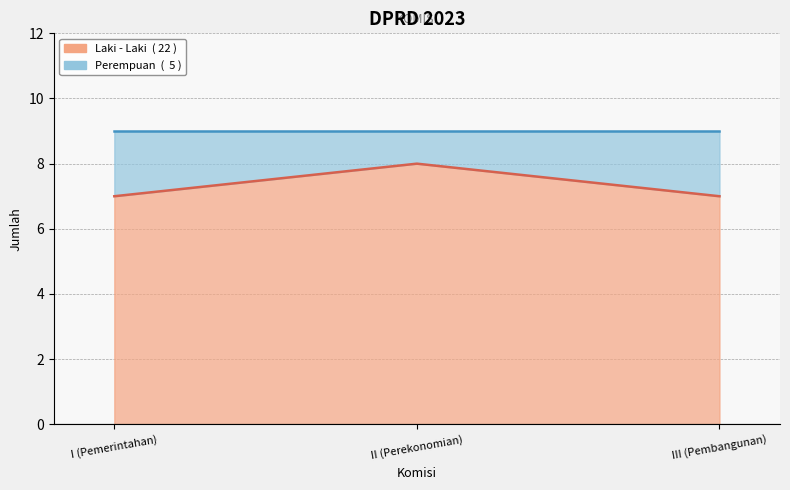

True or false: the data shows 11 at II (Perekonomian).

False